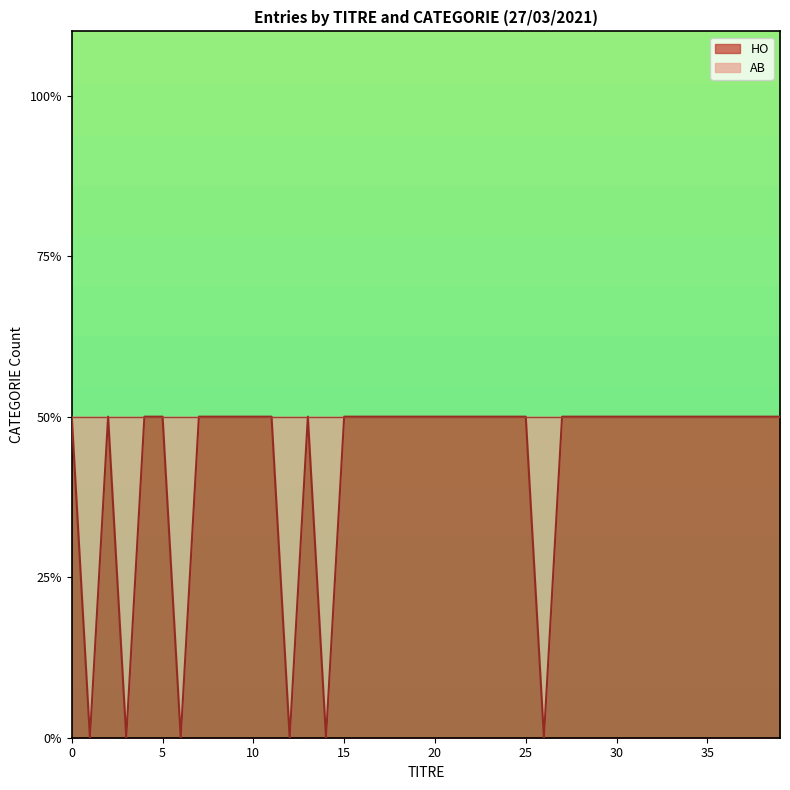

True or false: the data shows 0 at 36.

False